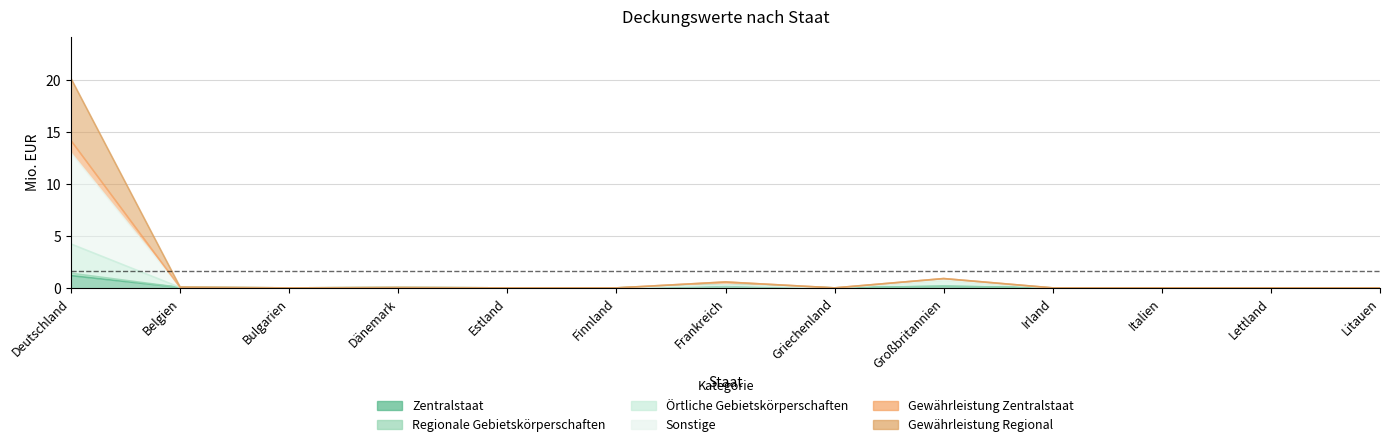

At which category does the chart reach its minimum across all series?

Bulgarien